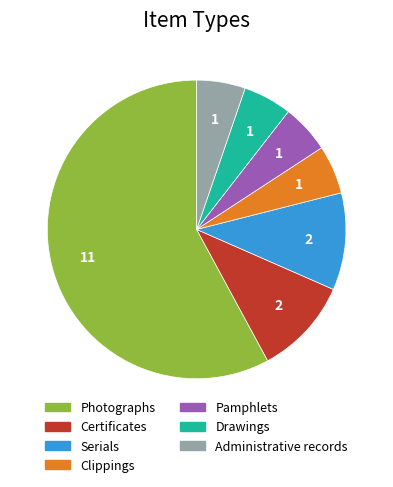

Count the number of slices in the pie.

7